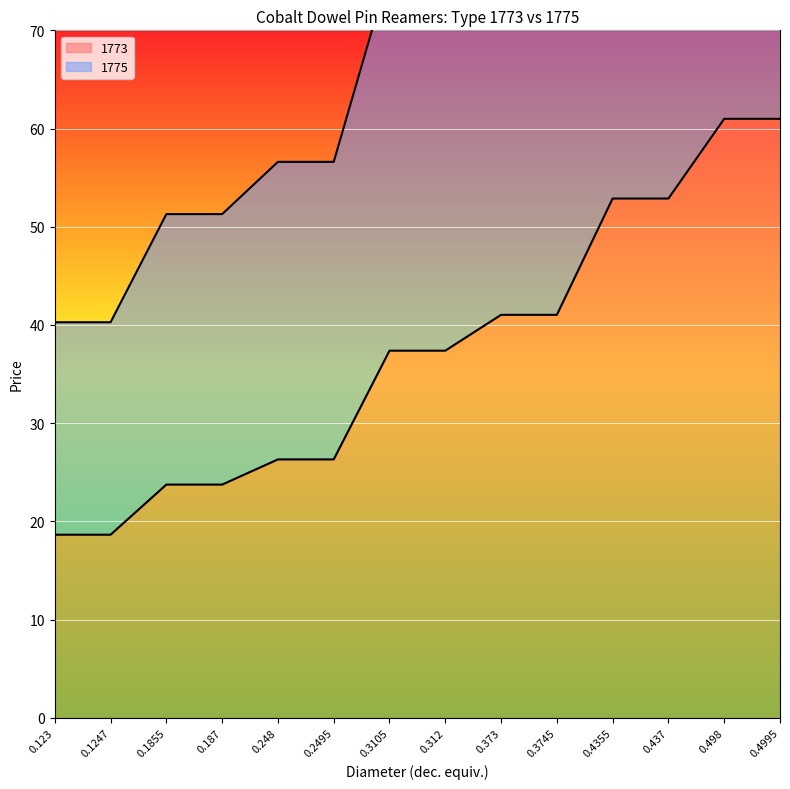

Where is 1773 nearest to the value 39?

0.3105